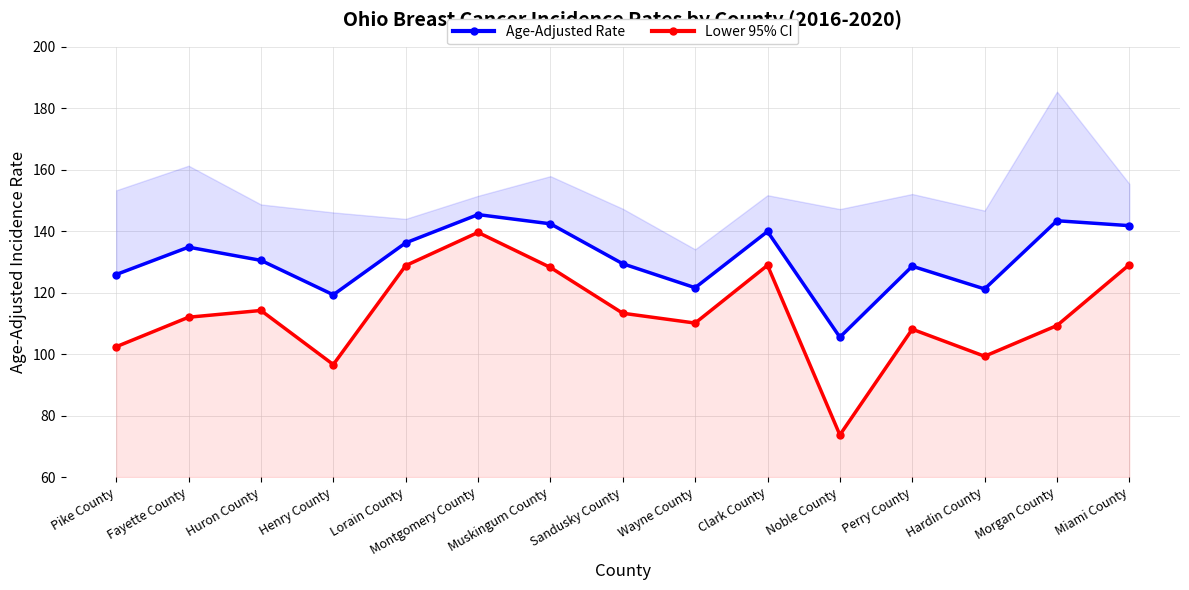

In Lower 95% CI, how many points are lower than both neighbors (excluding endpoints)?

4